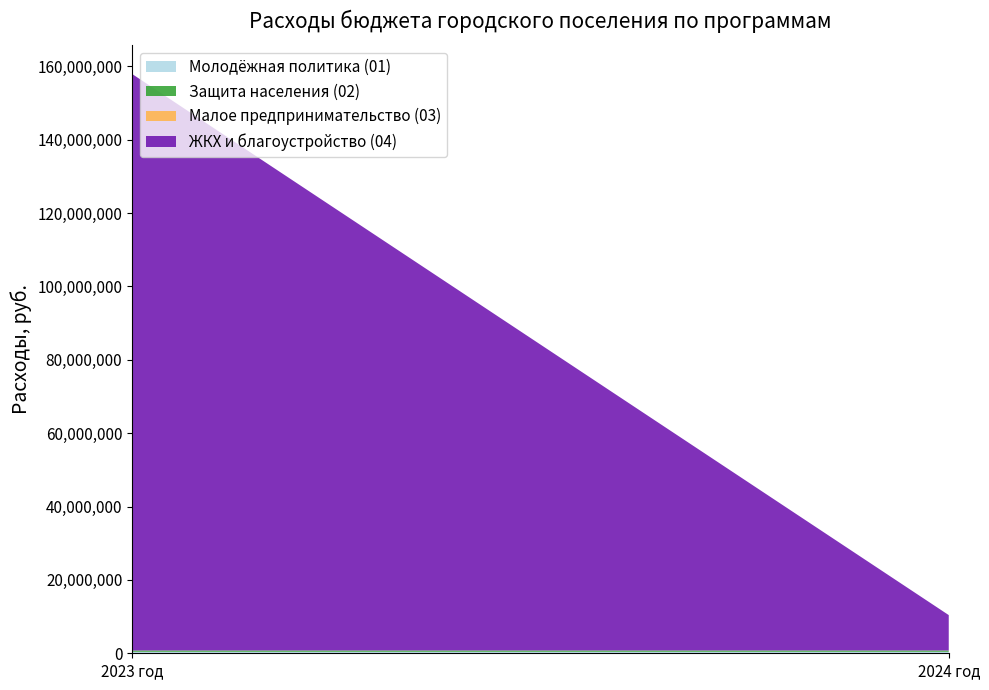

Reading left to right, list all the values displayed in this chart.

Молодёжная политика (01): 2023 год=401634	2024 год=401411
Защита населения (02): 2023 год=355000	2024 год=355000
Малое предпринимательство (03): 2023 год=10000	2024 год=10000
ЖКХ и благоустройство (04): 2023 год=157145000	2024 год=9643000